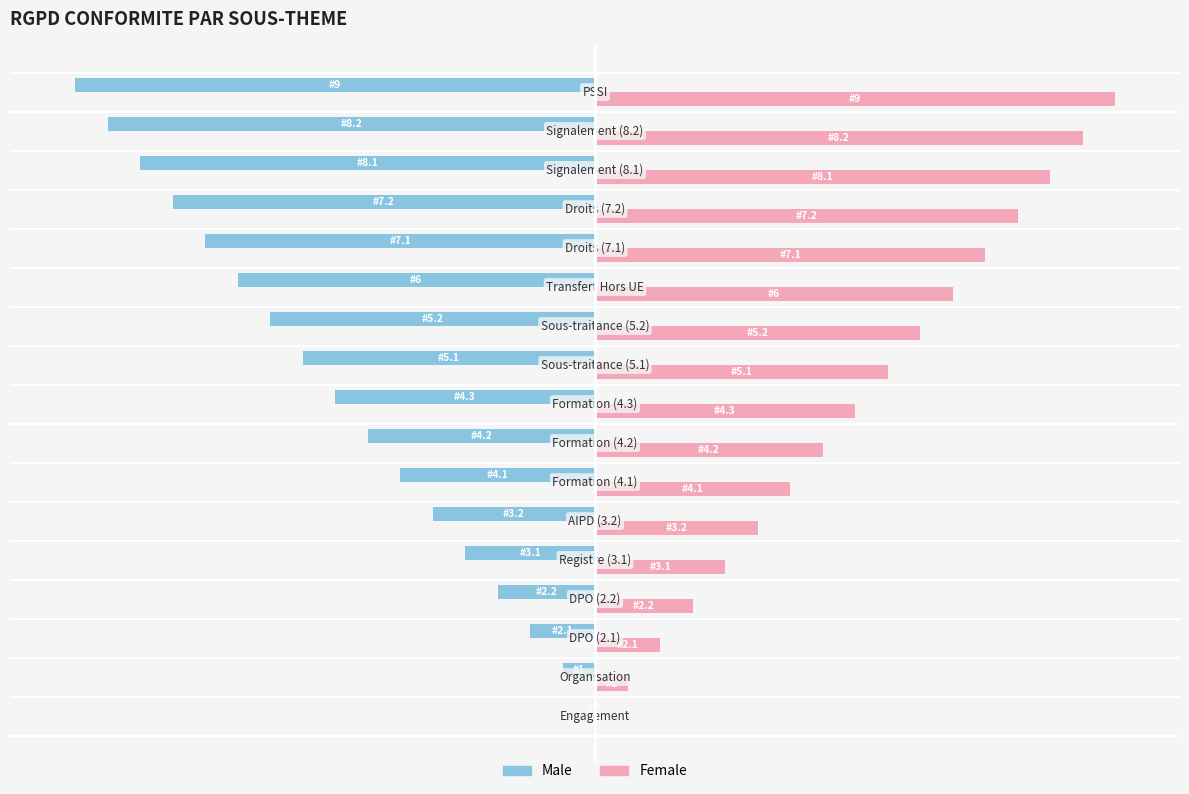

List the series in order of their peak value, highest first.

Female, Male